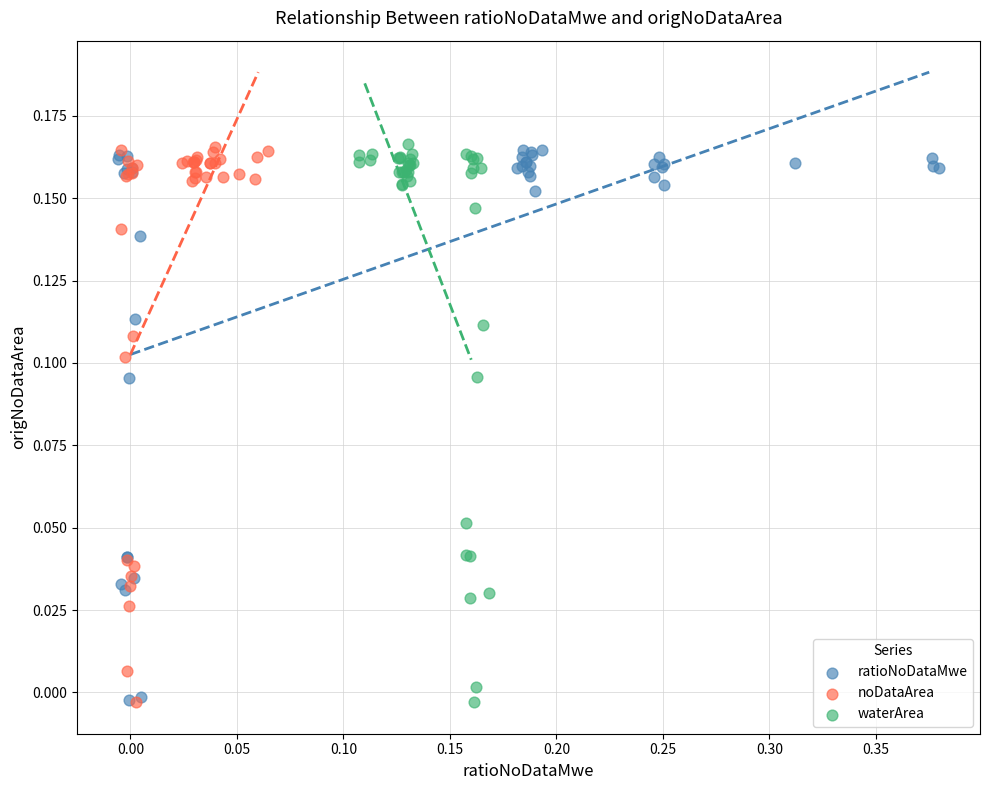

What are all the series names shown in the legend?

ratioNoDataMwe, noDataArea, waterArea